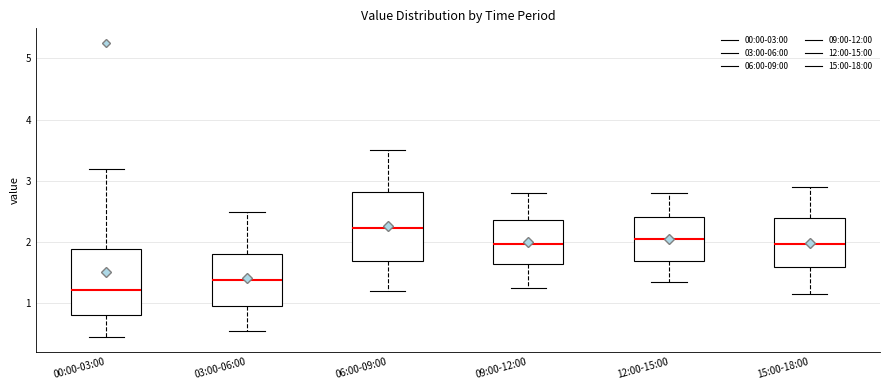

Reading left to right, read every box against the y-axis: the position of its median line, the range the box covers, and the ends of its whiskers. The values are not printed on the chart, so give them approximately, as read against the axis.

00:00-03:00: median 1.2, box 0.8 to 1.9, whiskers 0.5 to 3.2
03:00-06:00: median 1.4, box 1.0 to 1.8, whiskers 0.6 to 2.5
06:00-09:00: median 2.2, box 1.7 to 2.8, whiskers 1.2 to 3.5
09:00-12:00: median 2.0, box 1.6 to 2.4, whiskers 1.3 to 2.8
12:00-15:00: median 2.1, box 1.7 to 2.4, whiskers 1.4 to 2.8
15:00-18:00: median 2.0, box 1.6 to 2.4, whiskers 1.2 to 2.9